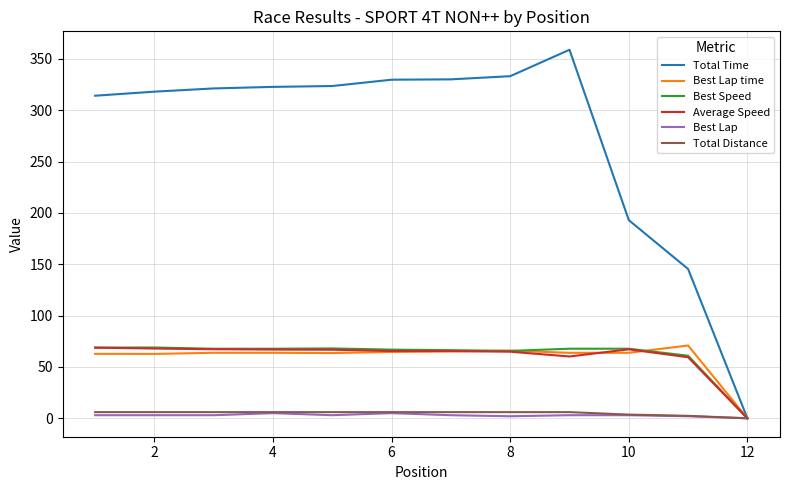

Which series has the largest range (max minus min)?

Total Time